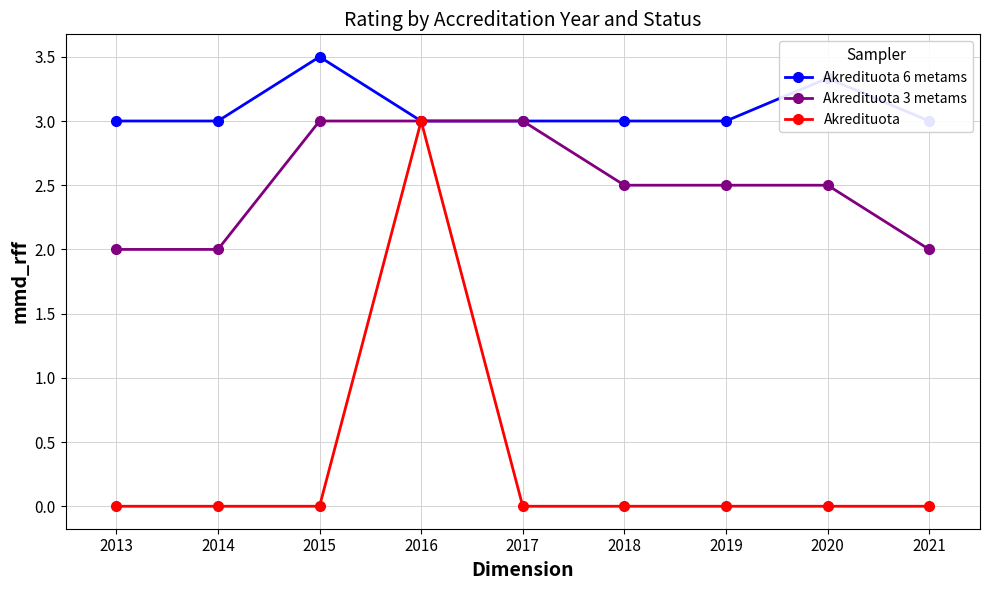

The Akredituota 3 metams series shows 3.0 at 2017. True or false?

True